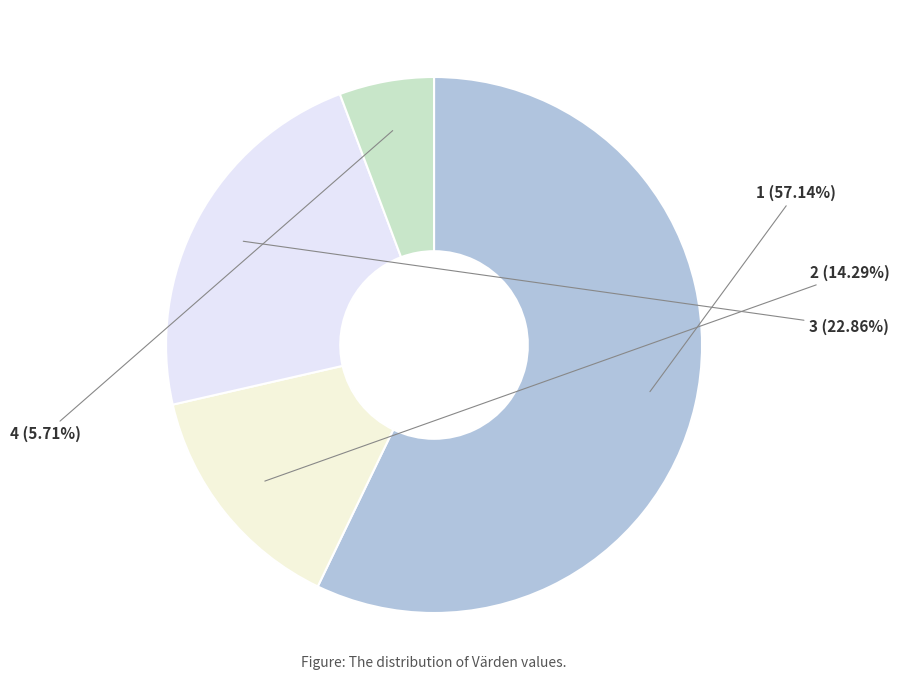

Is there a majority slice in this chart?

Yes